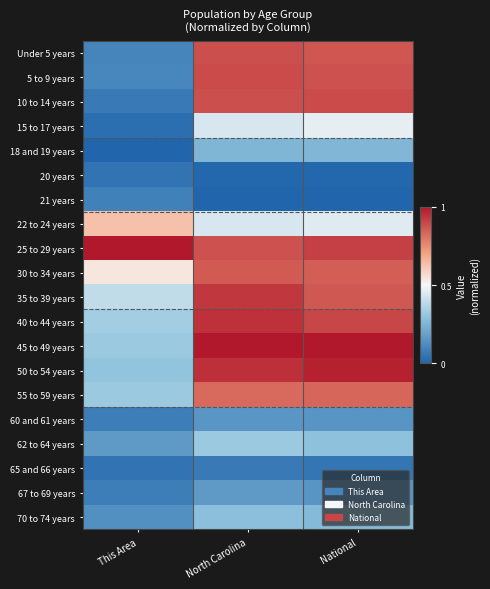

What is the greatest value displayed?

1.0